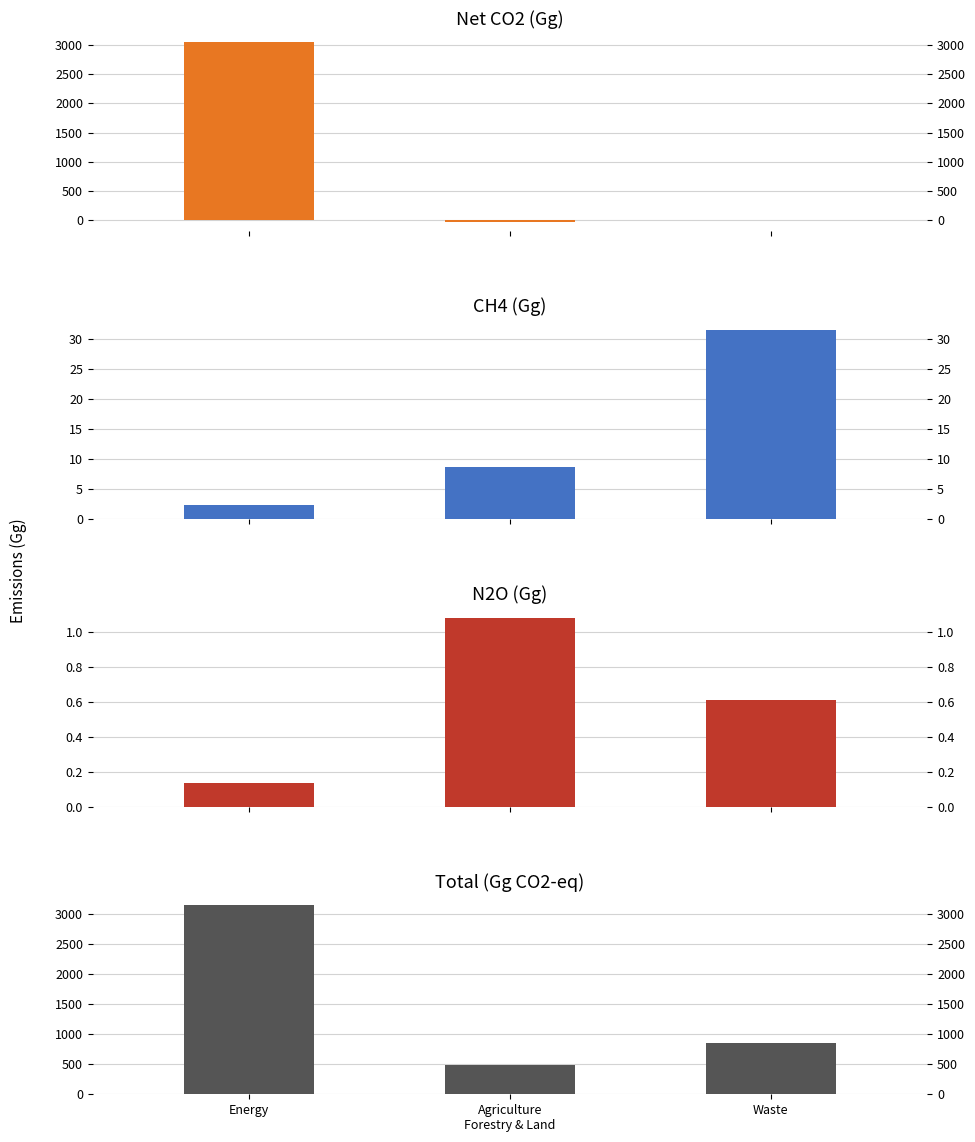

Reading left to right, what are all the values shown in this chart?

Net CO2: 3049.4	-36.2	0.0
CH4: 2.3	8.7	31.5
N2O: 0.1	1.1	0.6
Total: 3140.4	481.5	850.6